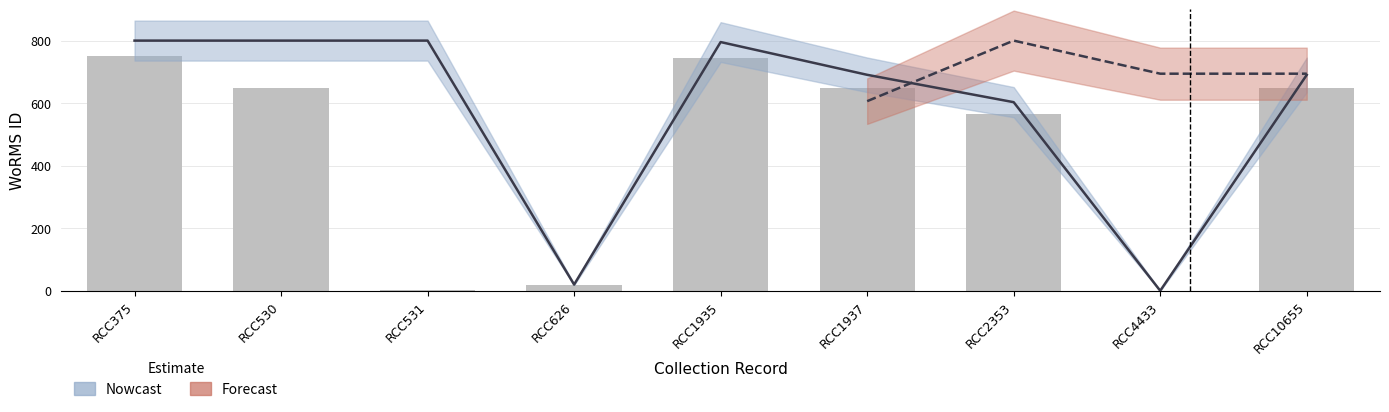

What is the average value?

577.7